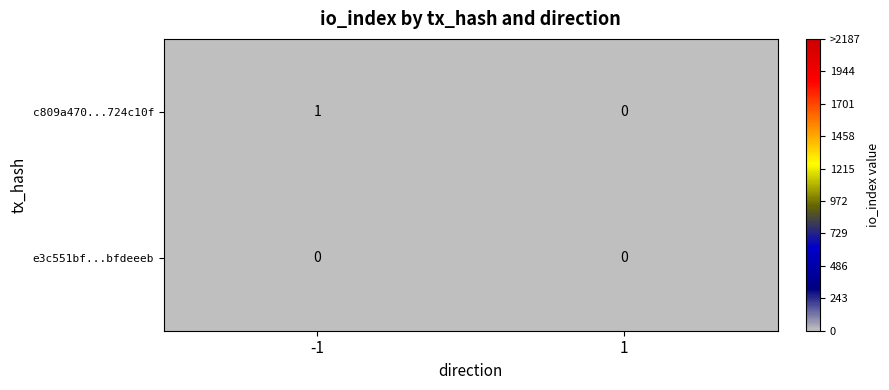

Rank the series by their maximum value, from lowest to highest.

e3c551bf...bfdeeeb, c809a470...724c10f